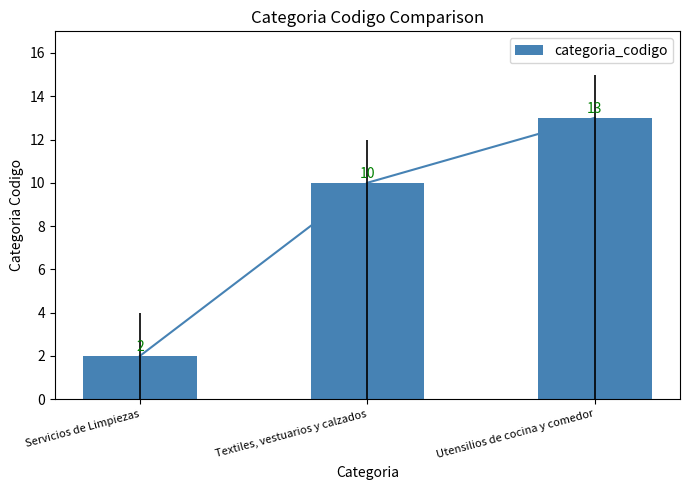

Where is the data nearest to the value 7?

Textiles, vestuarios y calzados